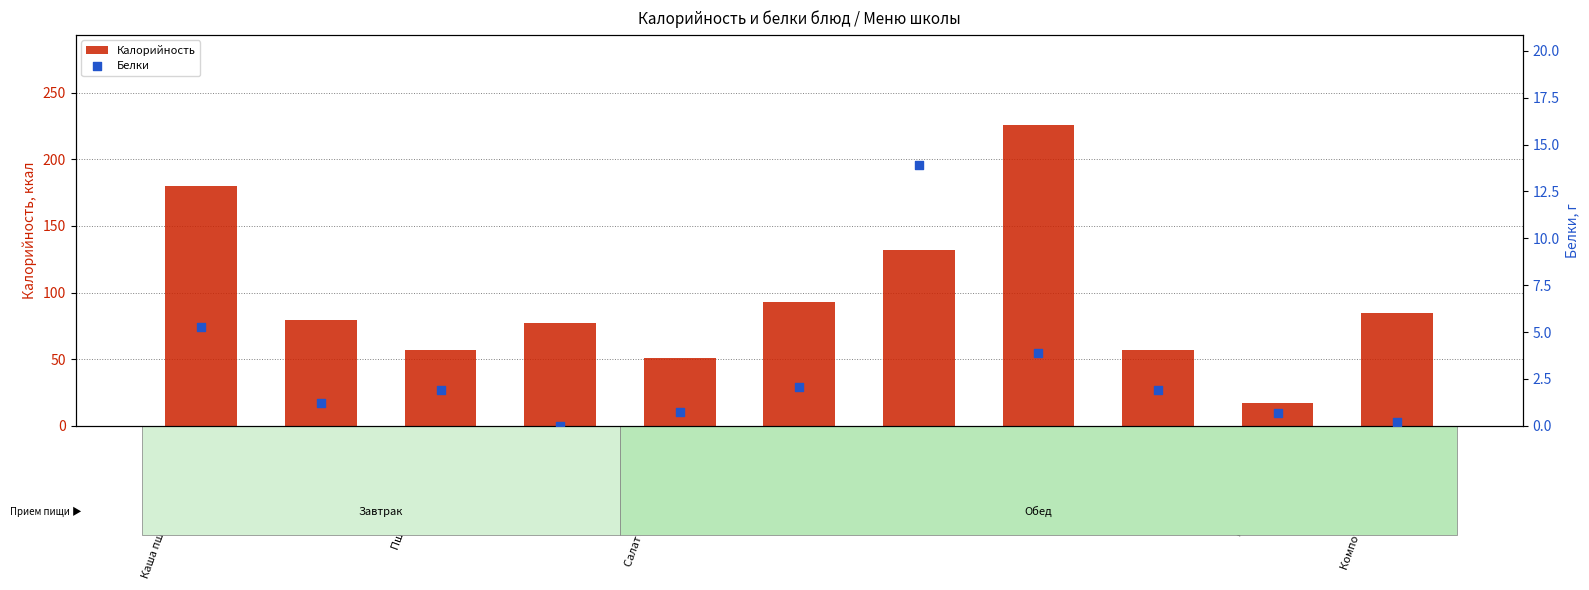

Is the value of Калорийность at Пшеничный (обед) greater than the value of Белки at Компот из свежих плодов?

Yes